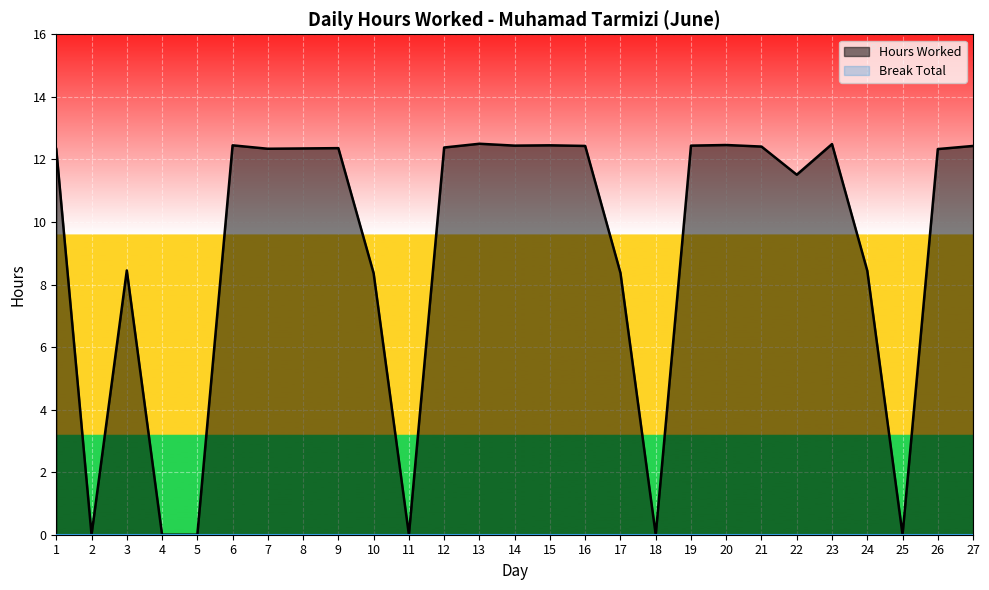

What is the value of the 7th point from the left?

12.3